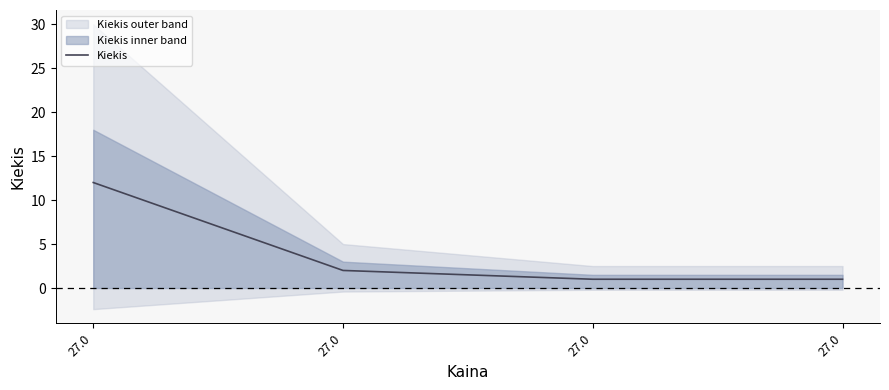

True or false: the data shows 2 at 27.0.

True